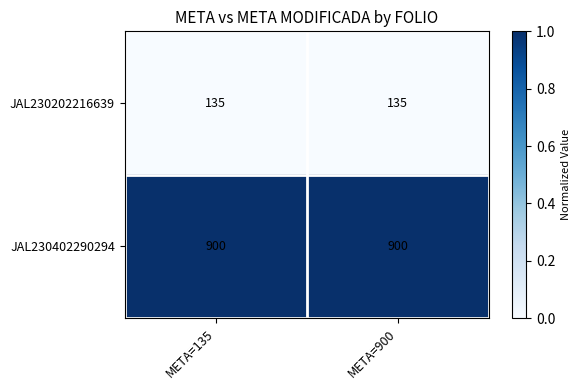

List the series in order of their peak value, highest first.

JAL230402290294, JAL230202216639